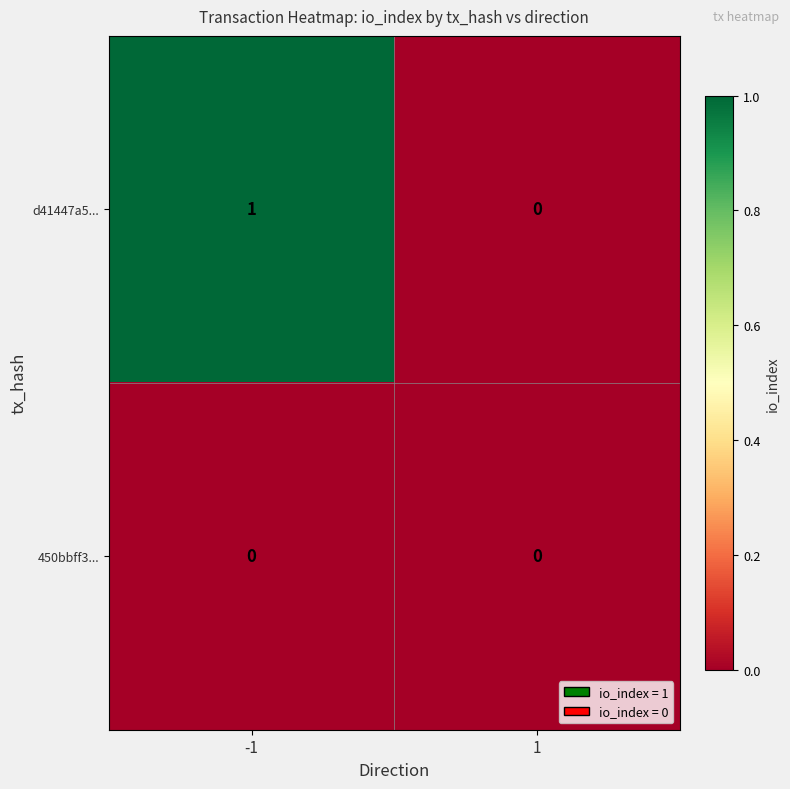

Rank the series by their maximum value, from highest to lowest.

d41447a5..., 450bbff3...